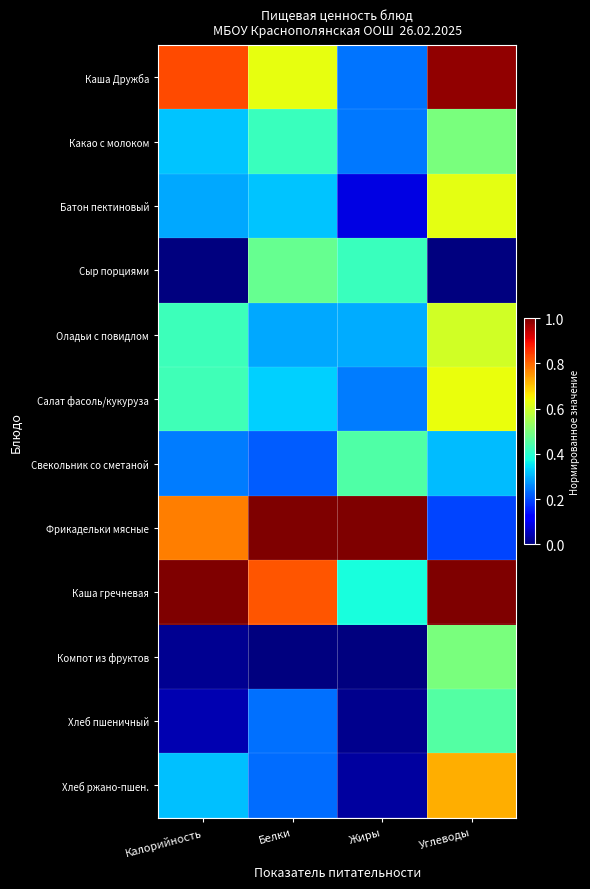

At which category is the sum across all series the highest?

Углеводы